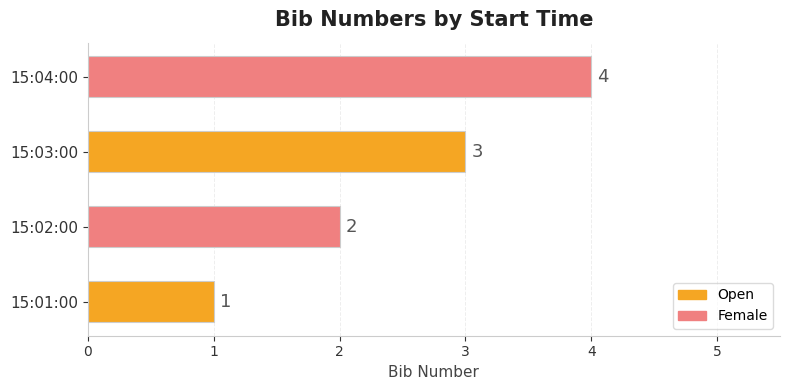

At which label is the value closest to 2?

15:02:00